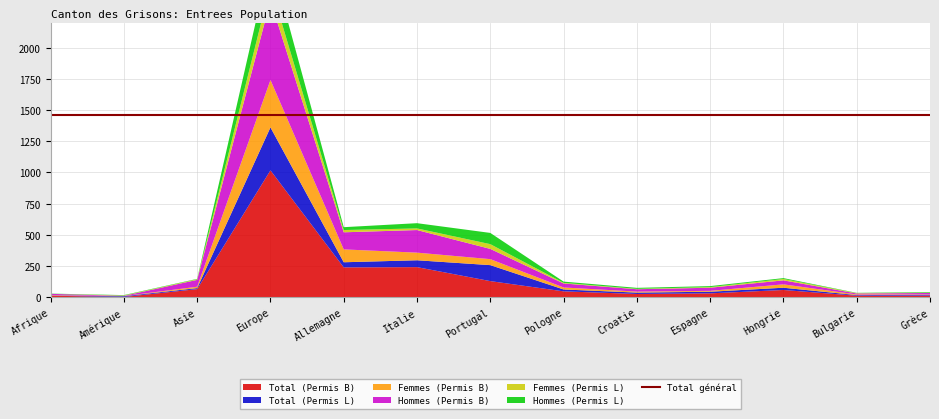

Reading left to right, what are all the values shown in this chart?

Total (Permis B): 13	3	66	1017	240	242	130	48	27	32	59	13	14
Total (Permis L): 2	6	8	344	41	55	128	15	11	13	18	5	7
Femmes (Permis B): 3	1	11	380	103	61	48	16	8	7	27	5	3
Hommes (Permis B): 10	2	55	637	137	181	82	32	19	25	32	8	11
Femmes (Permis L): 0	3	5	122	18	13	38	5	3	5	11	3	2
Hommes (Permis L): 2	3	3	222	23	42	90	10	8	8	7	2	5